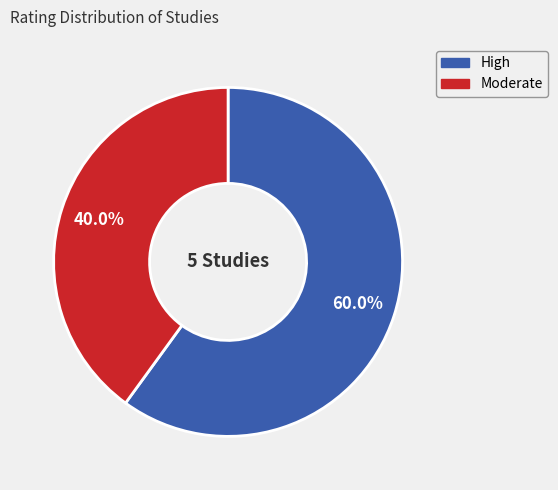

Does any single category account for the majority?

Yes